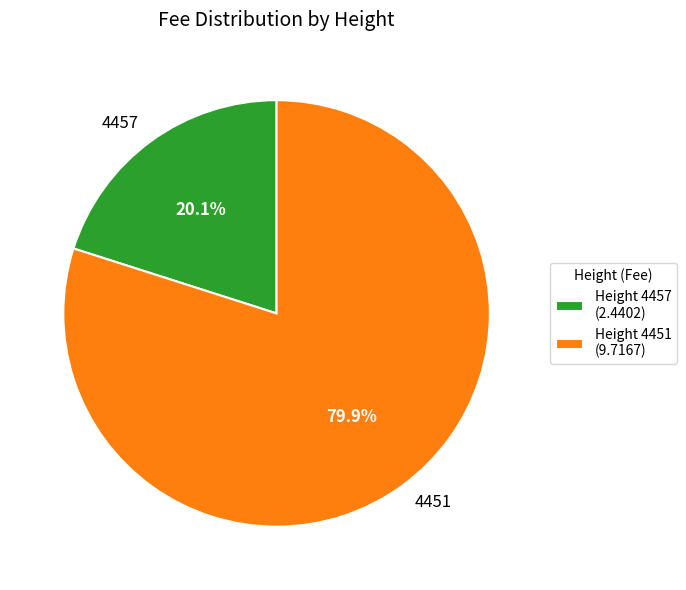

To the nearest percent, what is the combined percentage of 4457 and 4451?

100%